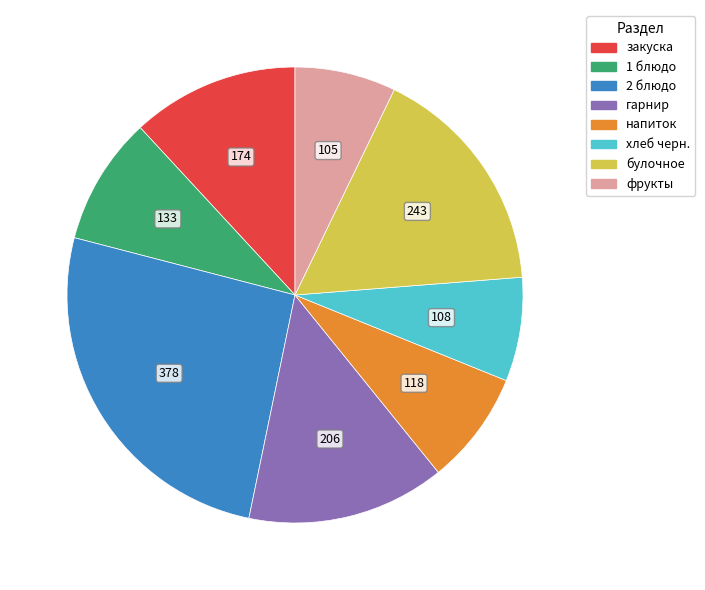

The закуска slice represents 12% of the pie. True or false?

True